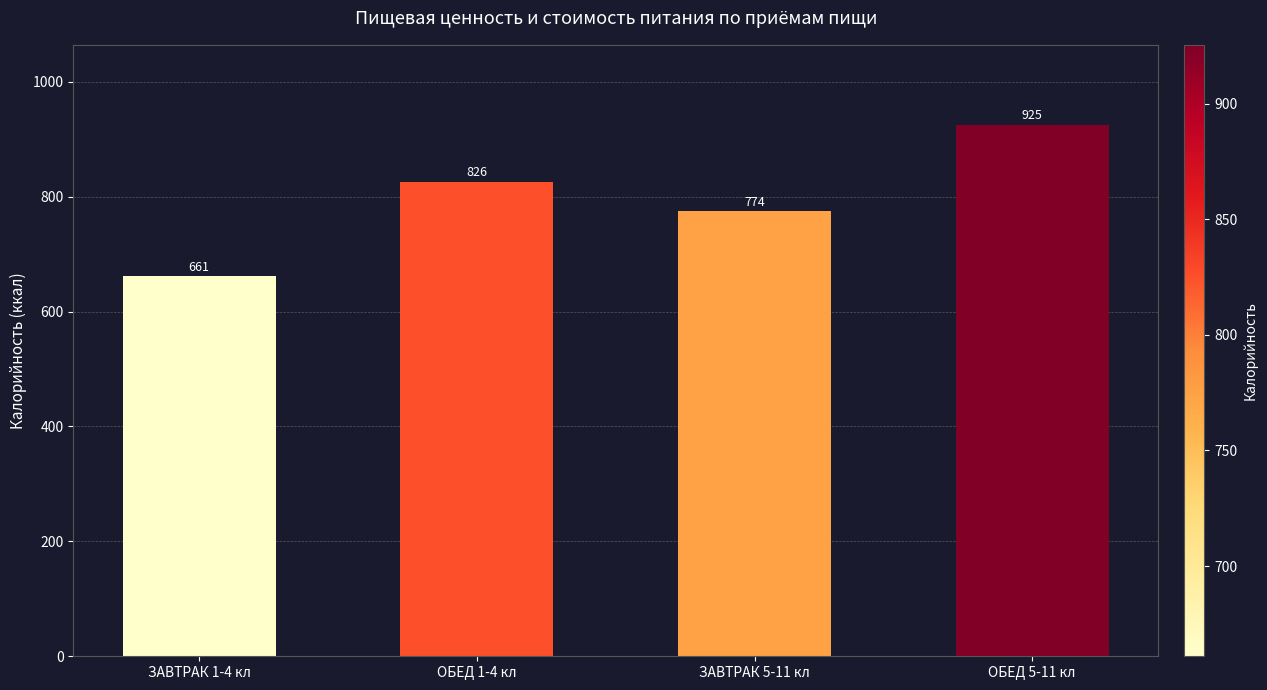

What is the value of the 3rd bar from the left?

774.2